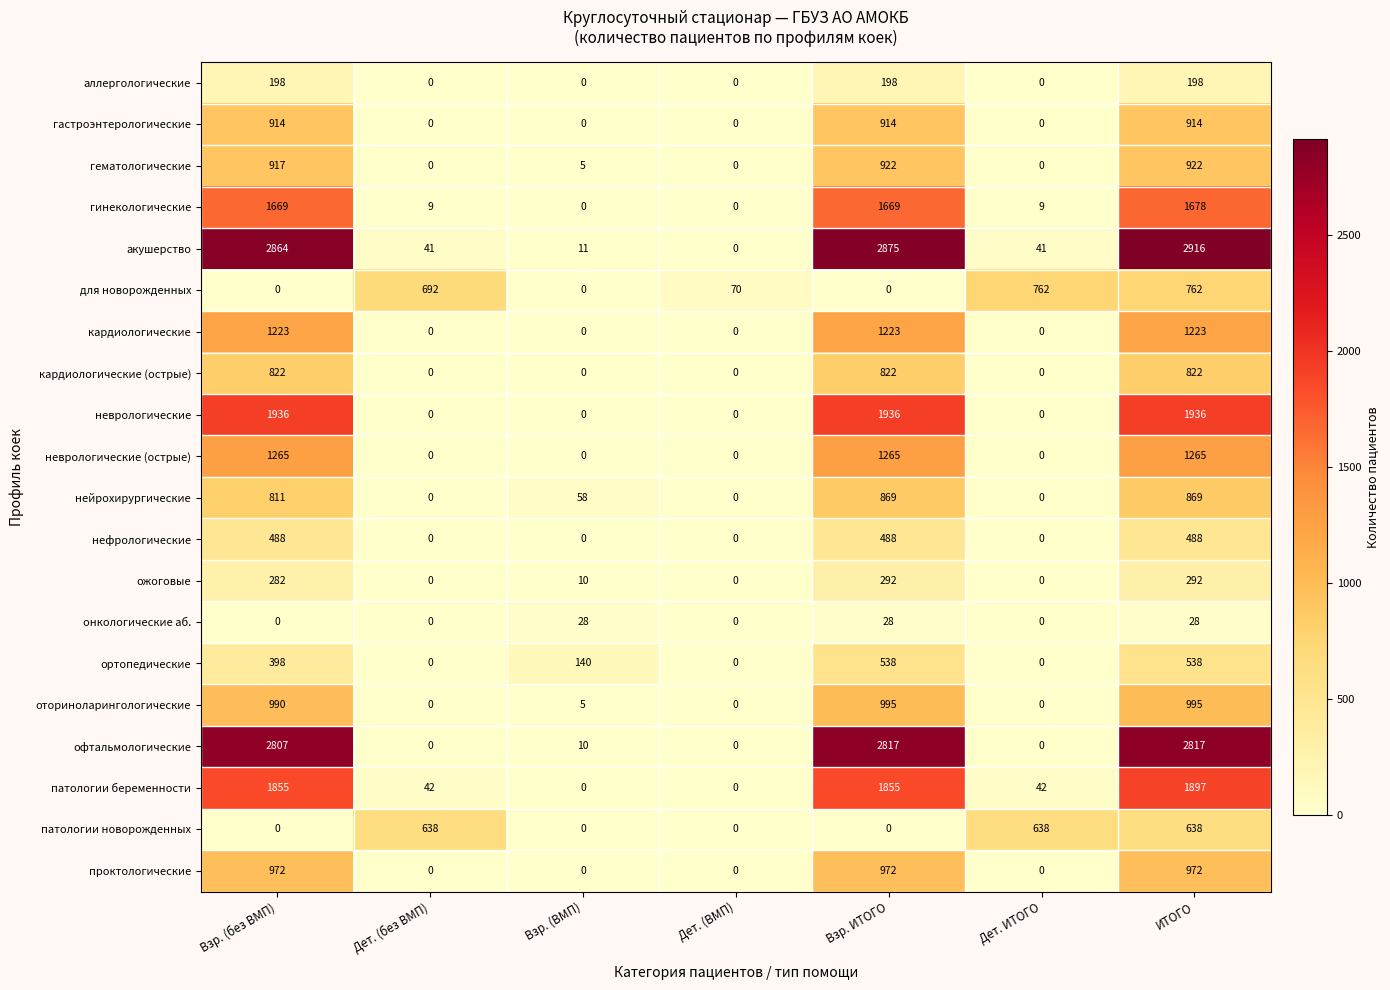

The value of акушерство at Дет. (ВМП) is 1772. True or false?

False